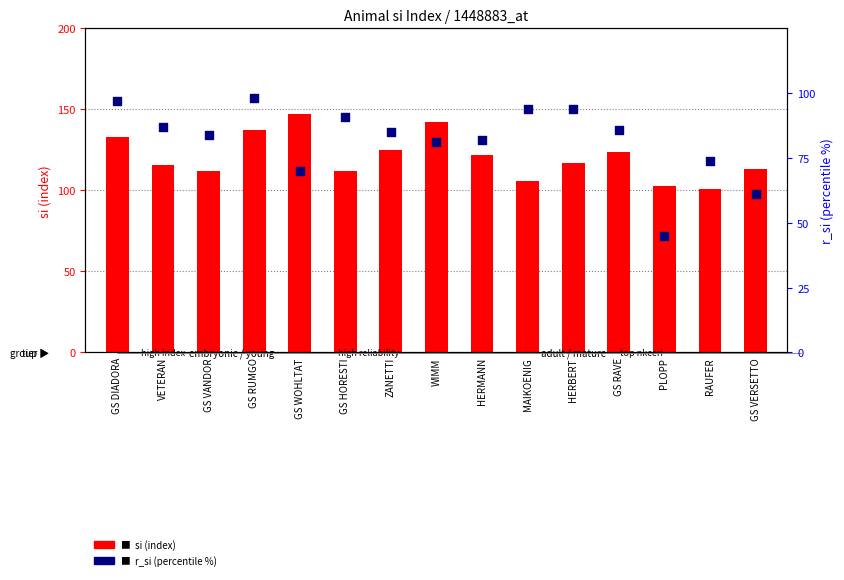

Which series reaches the maximum Y coordinate?

si (index)